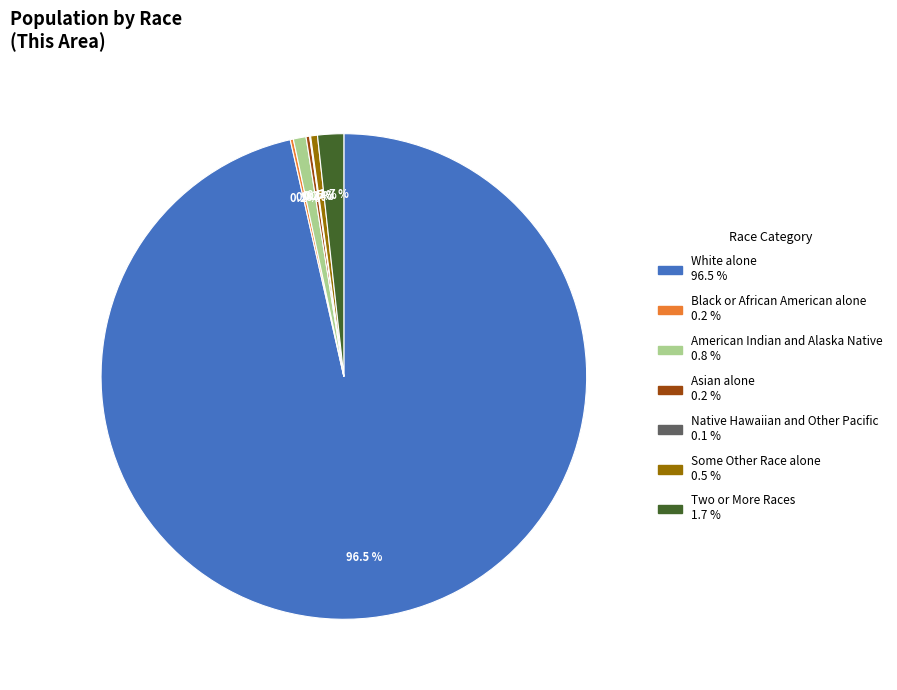

Which category has the biggest portion of the pie?

White alone